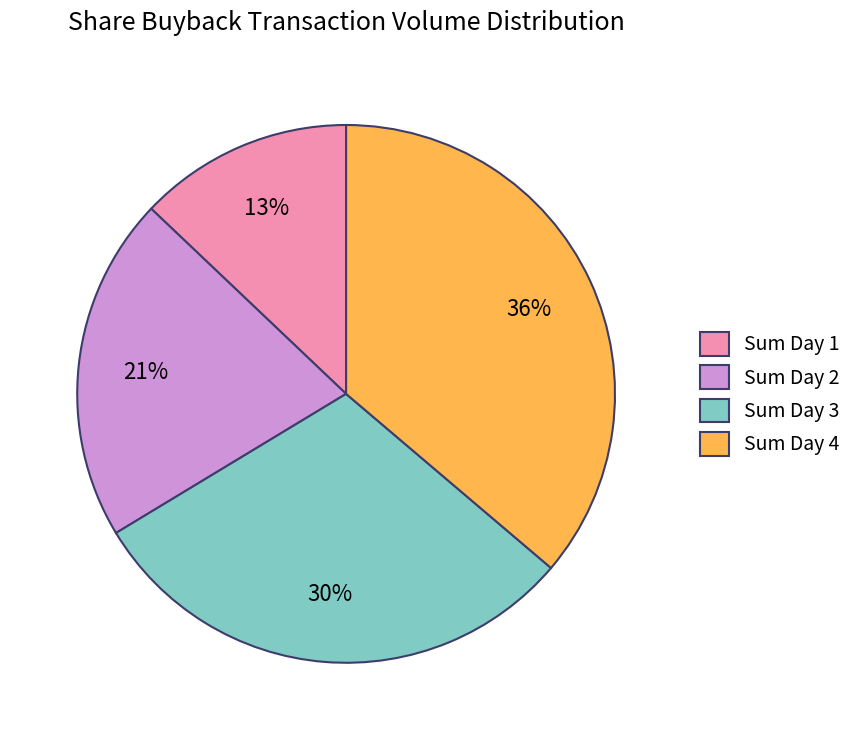

Is it true that Sum Day 3 is 30% of the pie?

True